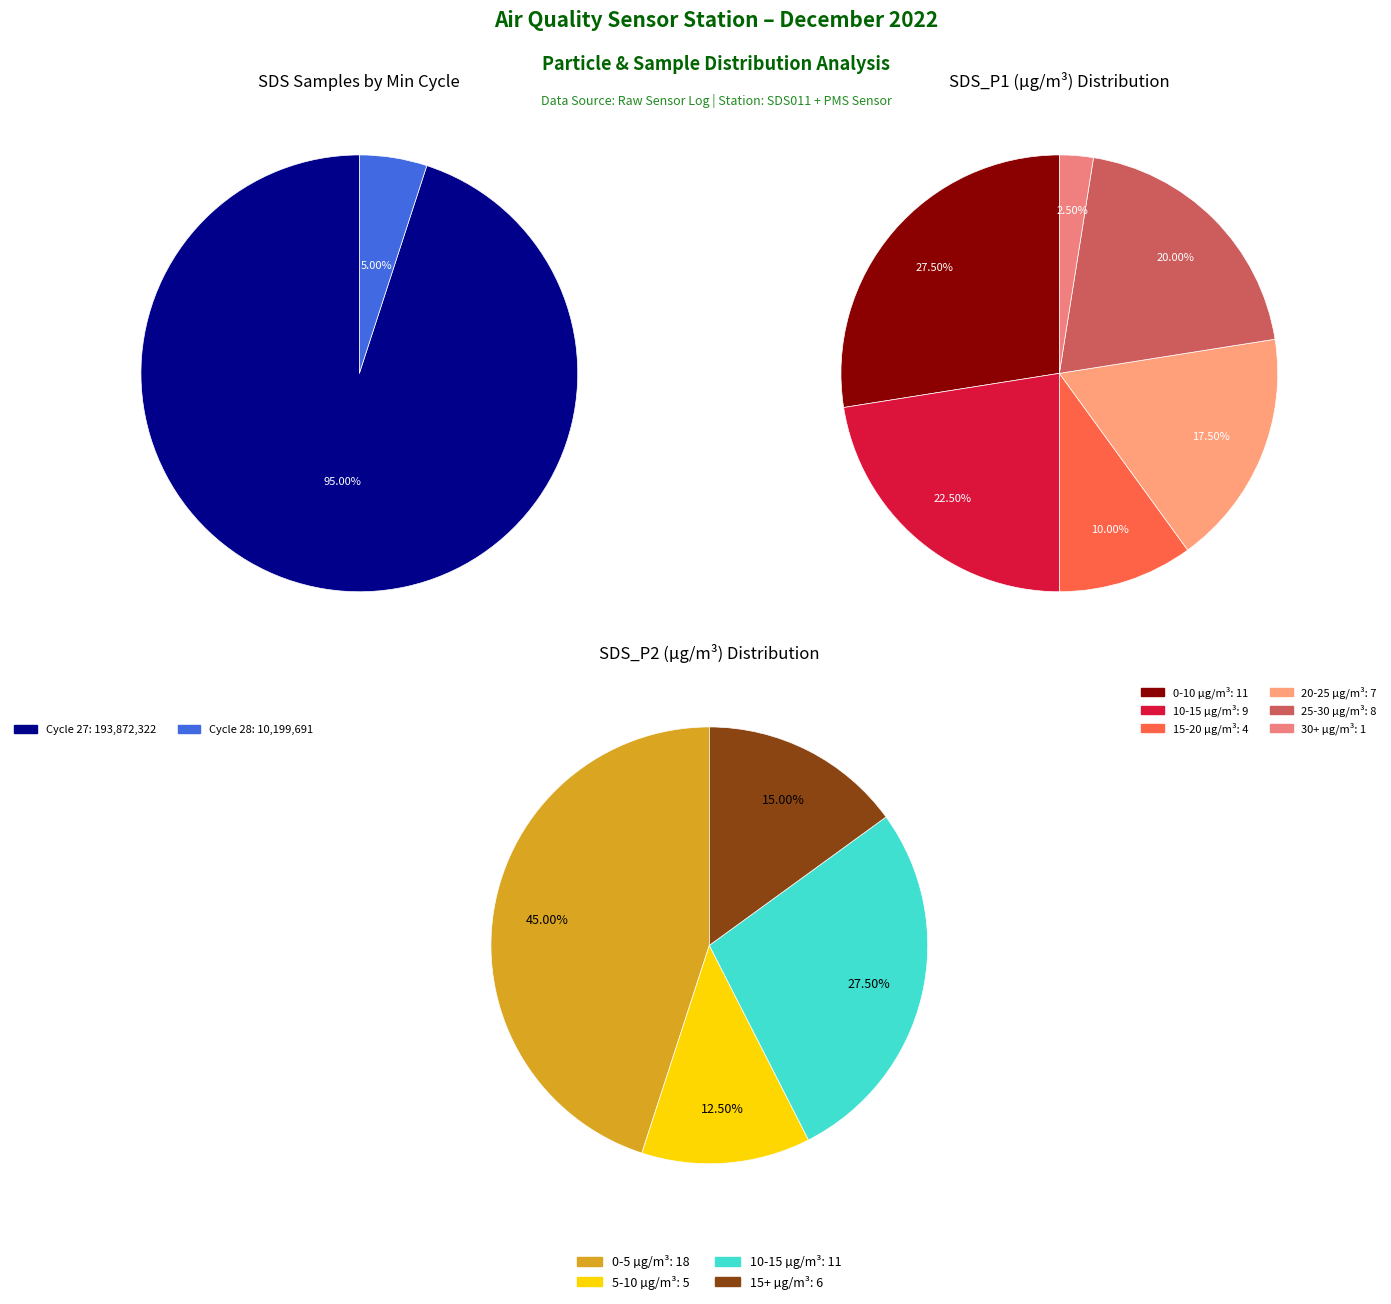

What is the largest slice in the pie chart?

27